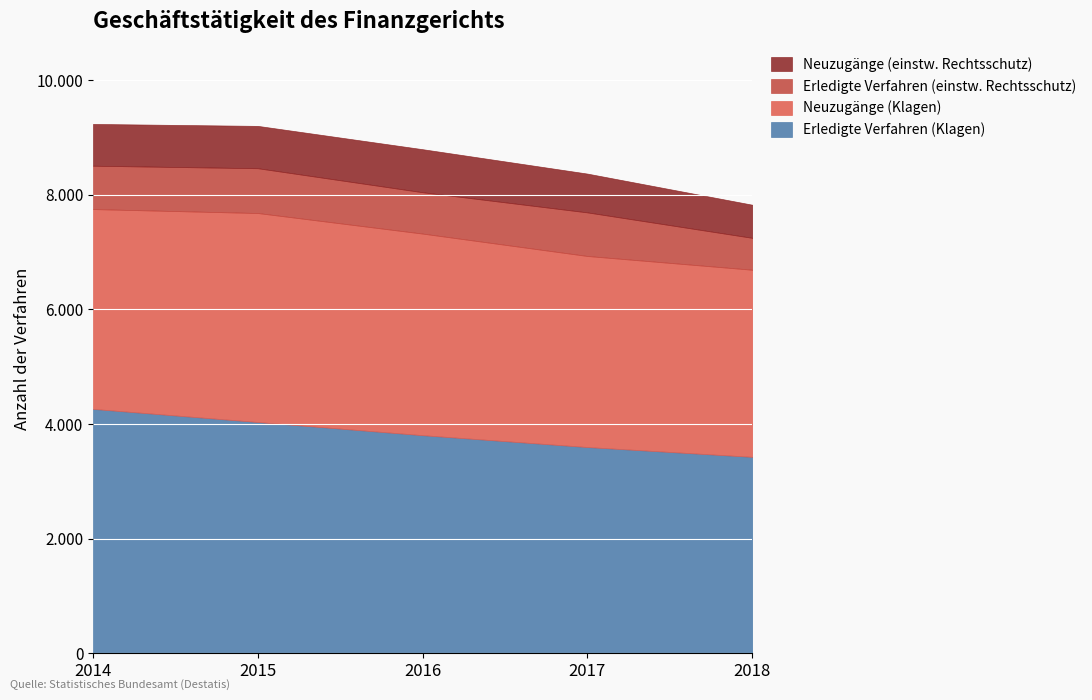

What are all the series names shown in the legend?

Neuzugänge (einstw. Rechtsschutz), Erledigte Verfahren (einstw. Rechtsschutz), Neuzugänge (Klagen), Erledigte Verfahren (Klagen)